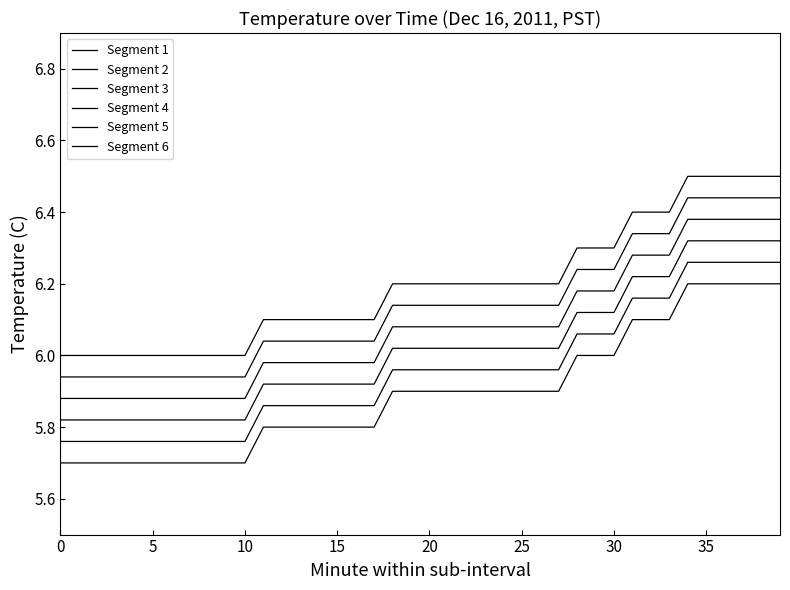

Reading left to right, transcribe all the data shown in this chart.

Segment 1: 5.7	5.7	5.7	5.7	5.7	5.7	5.7	5.7	5.7	5.7	5.7	5.8	5.8	5.8	5.8	5.8	5.8	5.8	5.9	5.9	5.9	5.9	5.9	5.9	5.9	5.9	5.9	5.9	6.0	6.0	6.0	6.1	6.1	6.1	6.2	6.2	6.2	6.2	6.2	6.2
Segment 2: 5.8	5.8	5.8	5.8	5.8	5.8	5.8	5.8	5.8	5.8	5.8	5.9	5.9	5.9	5.9	5.9	5.9	5.9	6.0	6.0	6.0	6.0	6.0	6.0	6.0	6.0	6.0	6.0	6.1	6.1	6.1	6.2	6.2	6.2	6.3	6.3	6.3	6.3	6.3	6.3
Segment 3: 5.8	5.8	5.8	5.8	5.8	5.8	5.8	5.8	5.8	5.8	5.8	5.9	5.9	5.9	5.9	5.9	5.9	5.9	6.0	6.0	6.0	6.0	6.0	6.0	6.0	6.0	6.0	6.0	6.1	6.1	6.1	6.2	6.2	6.2	6.3	6.3	6.3	6.3	6.3	6.3
Segment 4: 5.9	5.9	5.9	5.9	5.9	5.9	5.9	5.9	5.9	5.9	5.9	6.0	6.0	6.0	6.0	6.0	6.0	6.0	6.1	6.1	6.1	6.1	6.1	6.1	6.1	6.1	6.1	6.1	6.2	6.2	6.2	6.3	6.3	6.3	6.4	6.4	6.4	6.4	6.4	6.4
Segment 5: 5.9	5.9	5.9	5.9	5.9	5.9	5.9	5.9	5.9	5.9	5.9	6.0	6.0	6.0	6.0	6.0	6.0	6.0	6.1	6.1	6.1	6.1	6.1	6.1	6.1	6.1	6.1	6.1	6.2	6.2	6.2	6.3	6.3	6.3	6.4	6.4	6.4	6.4	6.4	6.4
Segment 6: 6.0	6.0	6.0	6.0	6.0	6.0	6.0	6.0	6.0	6.0	6.0	6.1	6.1	6.1	6.1	6.1	6.1	6.1	6.2	6.2	6.2	6.2	6.2	6.2	6.2	6.2	6.2	6.2	6.3	6.3	6.3	6.4	6.4	6.4	6.5	6.5	6.5	6.5	6.5	6.5